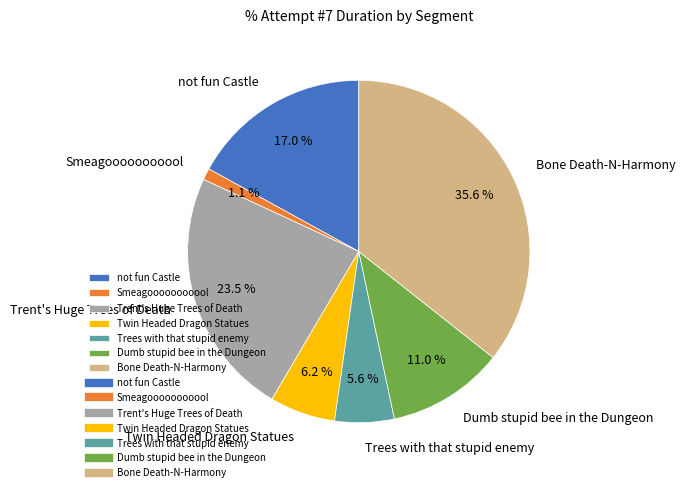

To the nearest percent, what is the average slice percentage?

14%